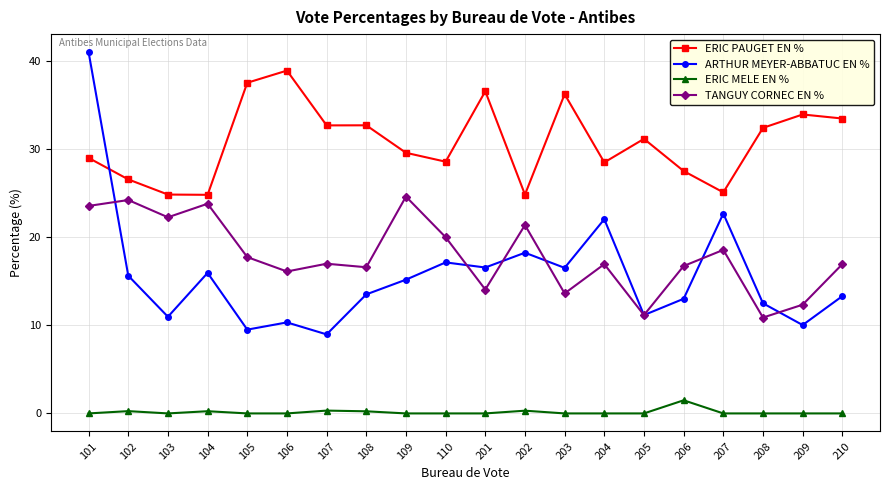

True or false: ARTHUR MEYER-ABBATUC EN % has a value of 10.0 at 209.

True